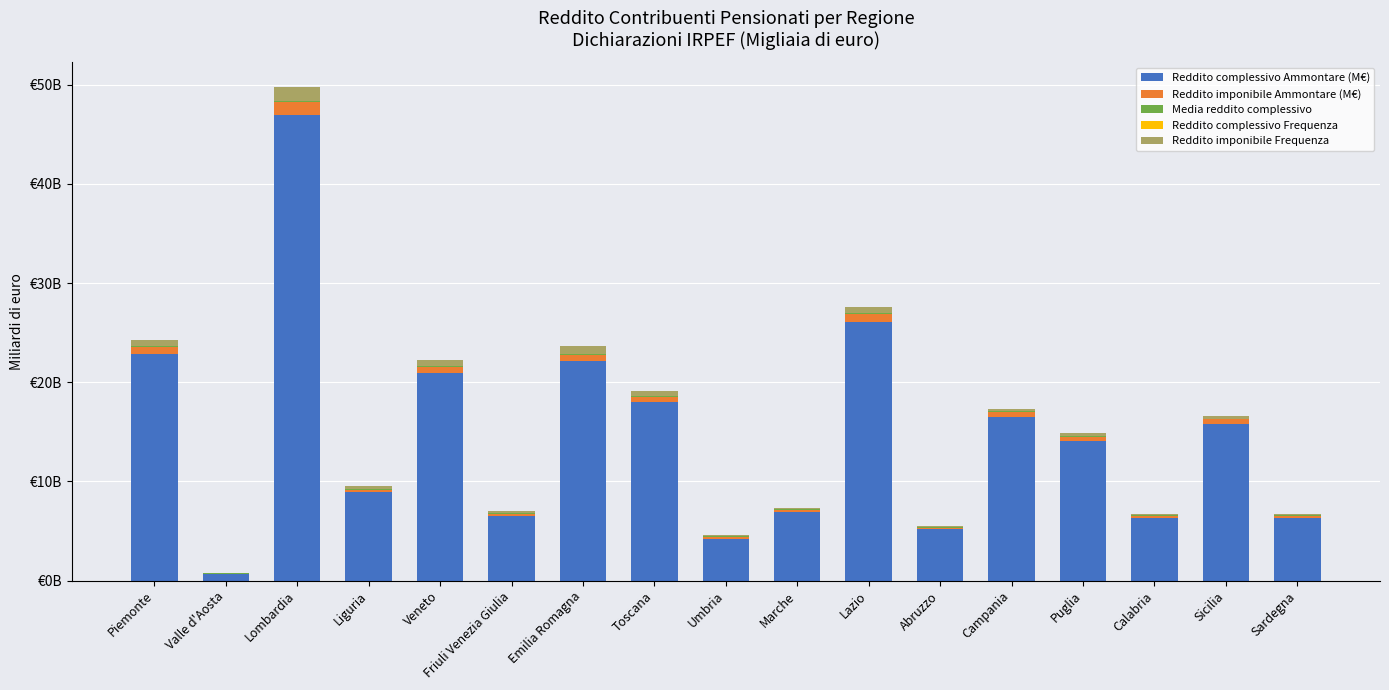

Are the bars horizontal?

No